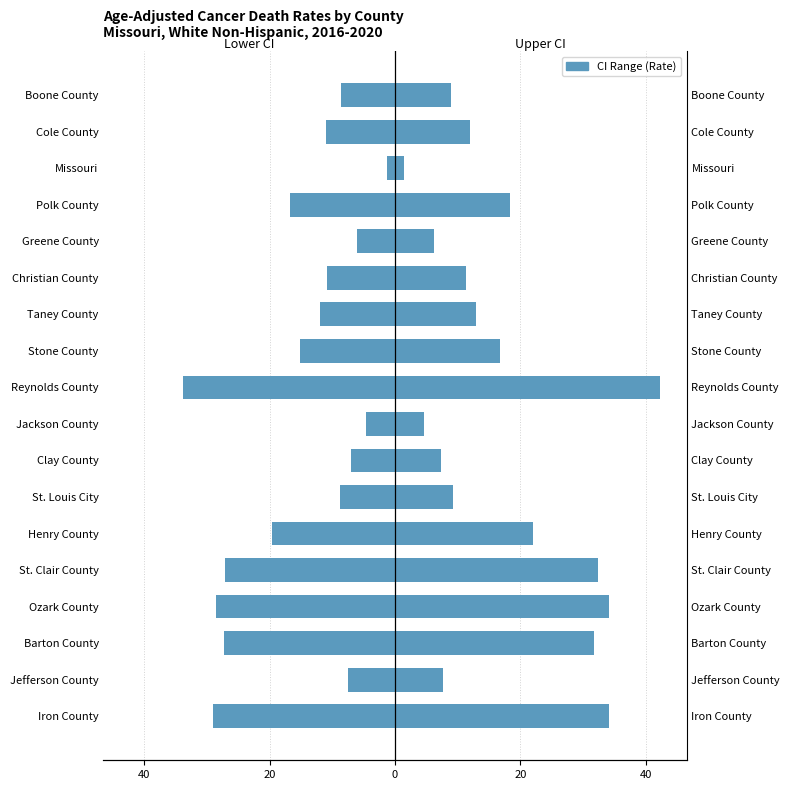

At how many categories does at least one series exceed 19?

6